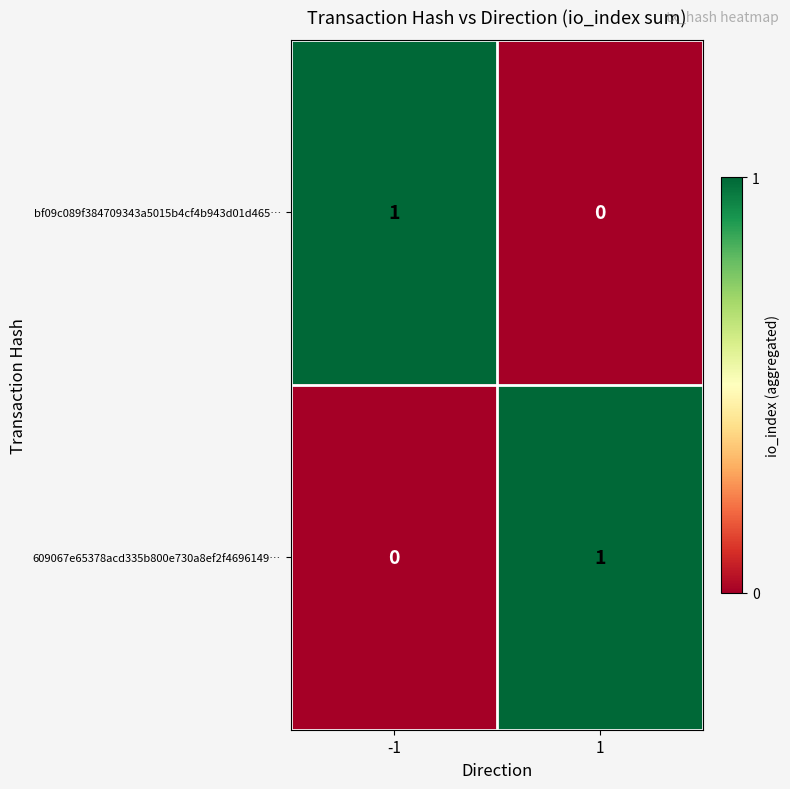

Is the value of bf09c089f384709343a5015b4cf4b943d01d465… at 1 greater than the value of 609067e65378acd335b800e730a8ef2f4696149… at 1?

No